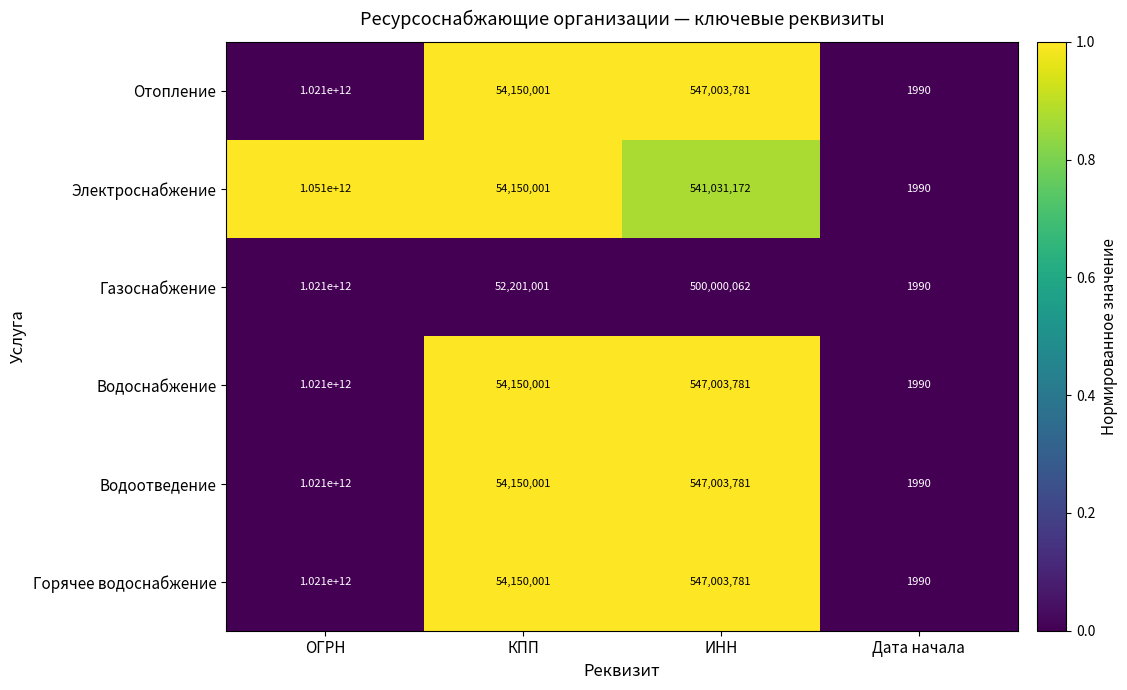

Reading left to right, list all the values displayed in this chart.

Отопление: ОГРН=1021000000000	КПП=54150001	ИНН=547003781	Дата начала=1990
Электроснабжение: ОГРН=1051000000000	КПП=54150001	ИНН=541031172	Дата начала=1990
Газоснабжение: ОГРН=1021000000000	КПП=52201001	ИНН=500000062	Дата начала=1990
Водоснабжение: ОГРН=1021000000000	КПП=54150001	ИНН=547003781	Дата начала=1990
Водоотведение: ОГРН=1021000000000	КПП=54150001	ИНН=547003781	Дата начала=1990
Горячее водоснабжение: ОГРН=1021000000000	КПП=54150001	ИНН=547003781	Дата начала=1990